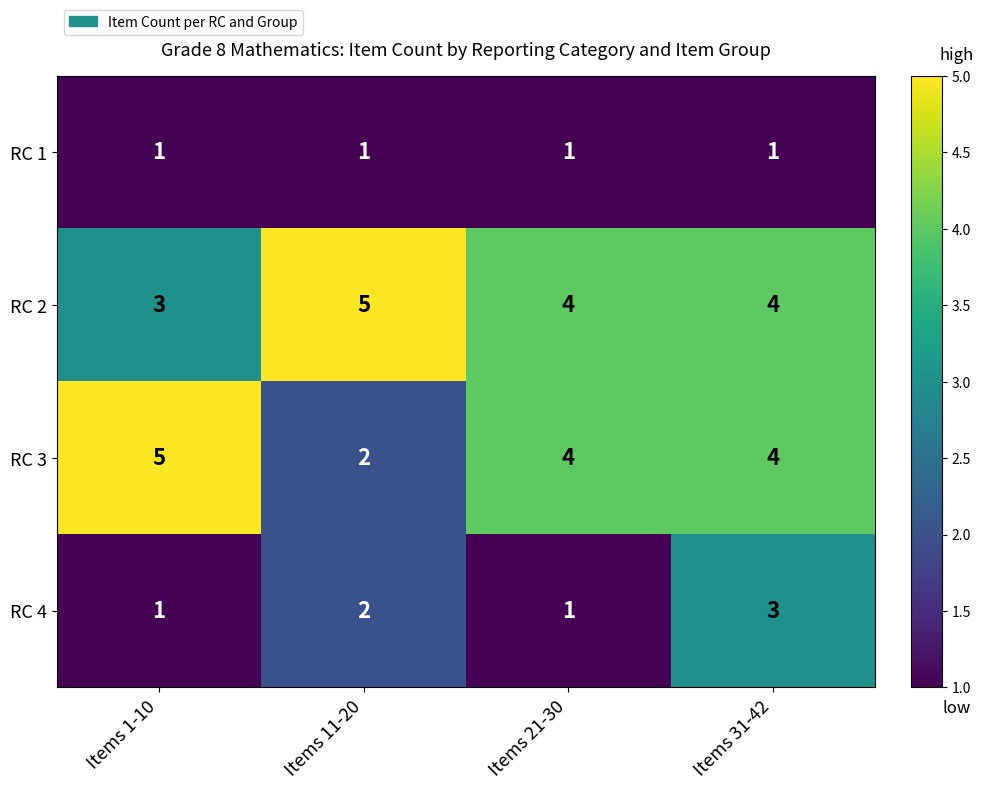

At which label is RC 3 closest to 3?

Items 11-20